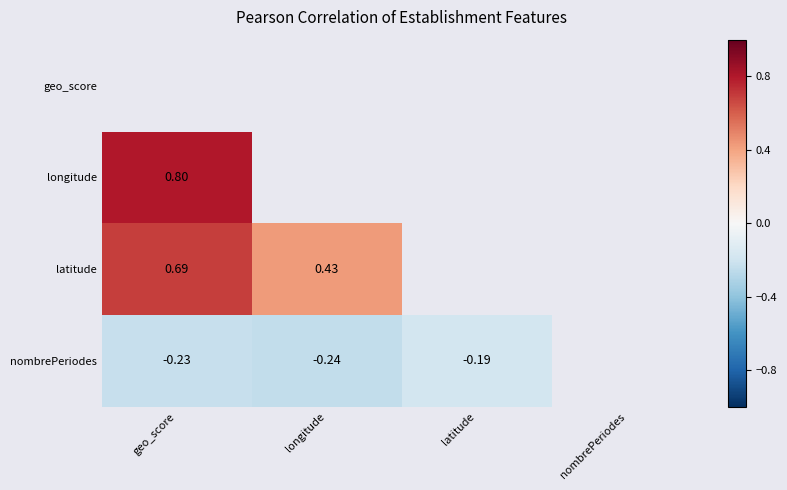

Is the value of nombrePeriodes at geo_score greater than the value of latitude at longitude?

No